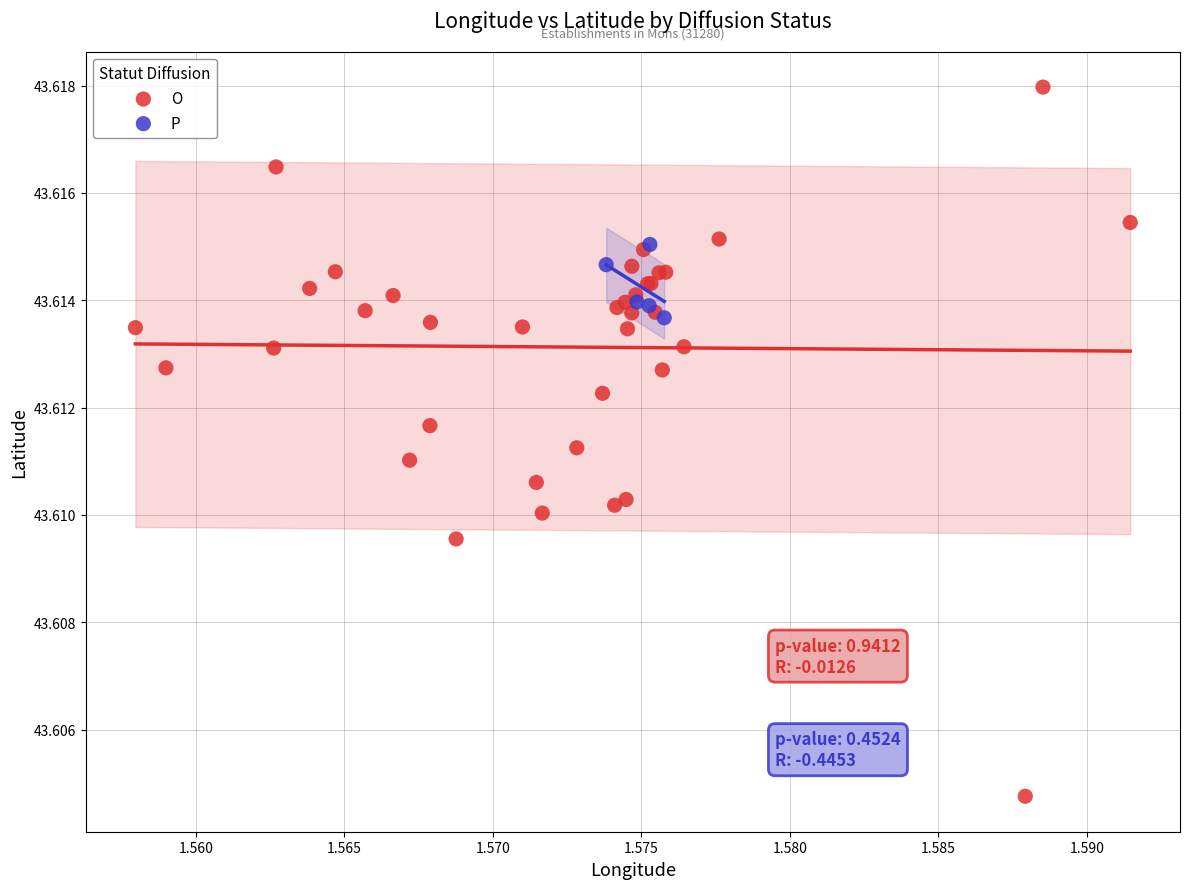

Which series has the largest Y range (max minus min)?

O